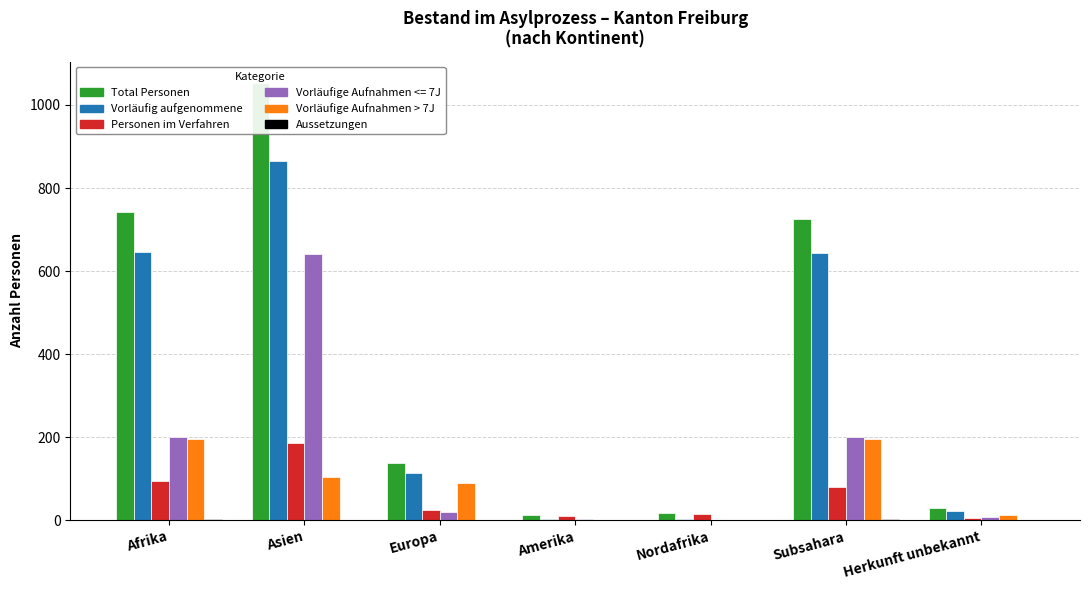

The Total Personen series shows 1117 at Afrika. True or false?

False